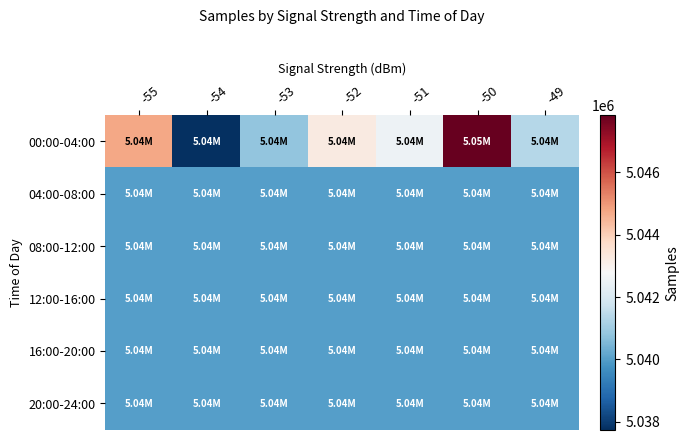

At how many categories does at least one series exceed 5043459?

2